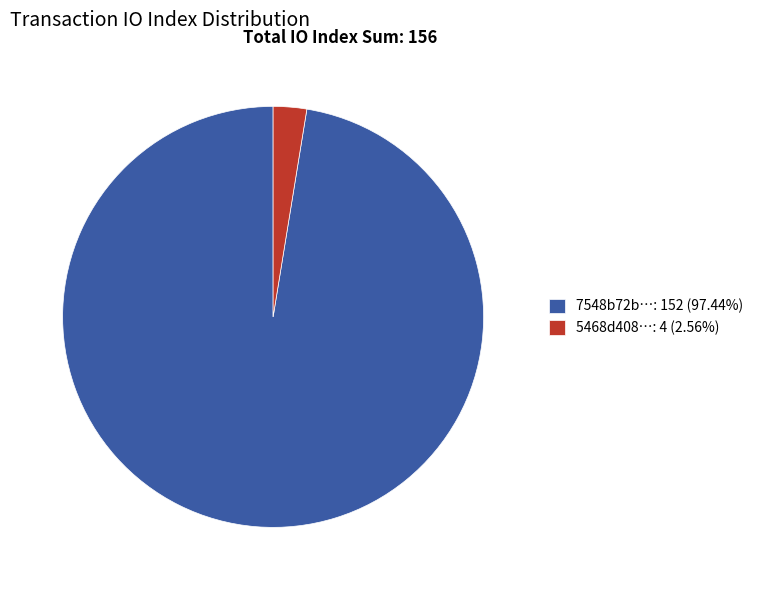

Combined, do 5468d408…: 4 (2.56%) and 7548b72b…: 152 (97.44%) account for over 50%?

Yes